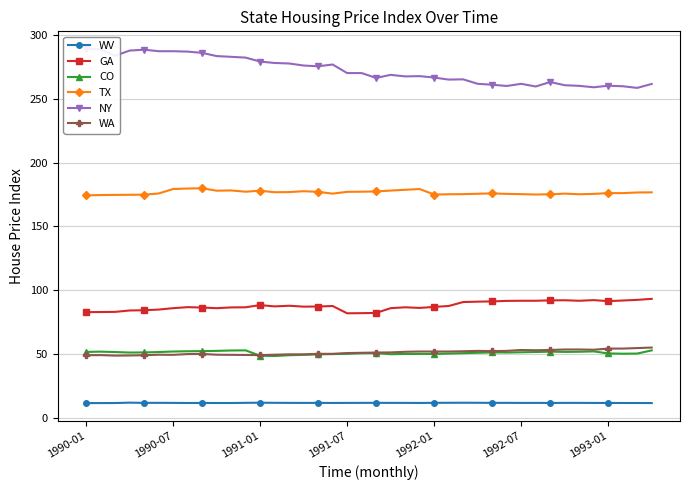

How many data points in WV are less than 12?

16